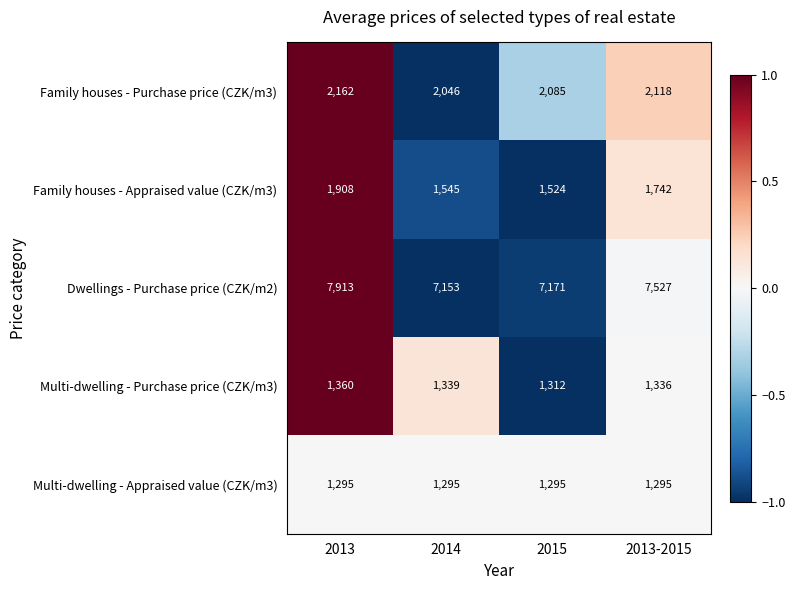

What is the total value across all series at 2015?

13387